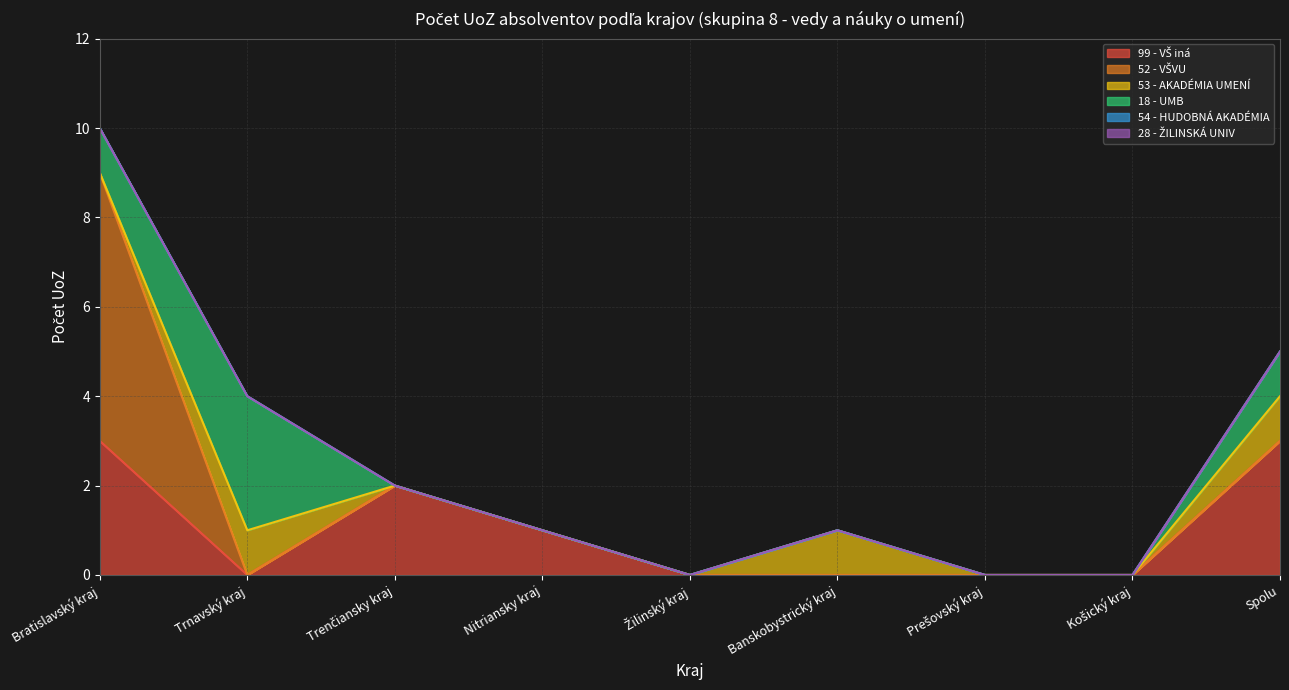

List the series in order of their peak value, highest first.

52 - VYSOKÁ ŠKOLA VÝTVARNÝCH UMENÍ, 99 - VŠ iná, 18 - UNIVERZITA MATEJA BELA, 53 - AKADÉMIA UMENÍ, 54 - HUDOBNÁ A UMELECKÁ AKADÉMIA, 28 - ŽILINSKÁ UNIVERZITA